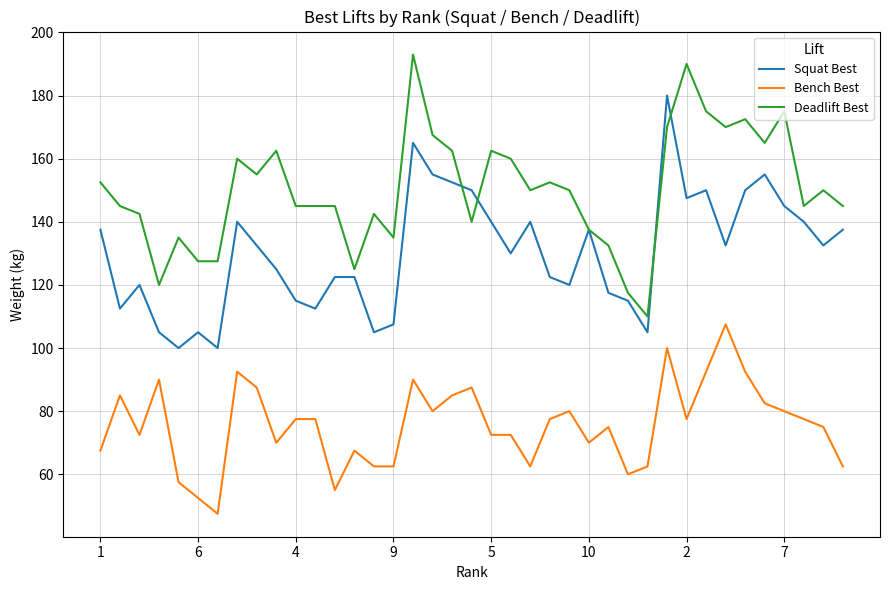

List the series in order of their peak value, lowest first.

Bench Best, Squat Best, Deadlift Best